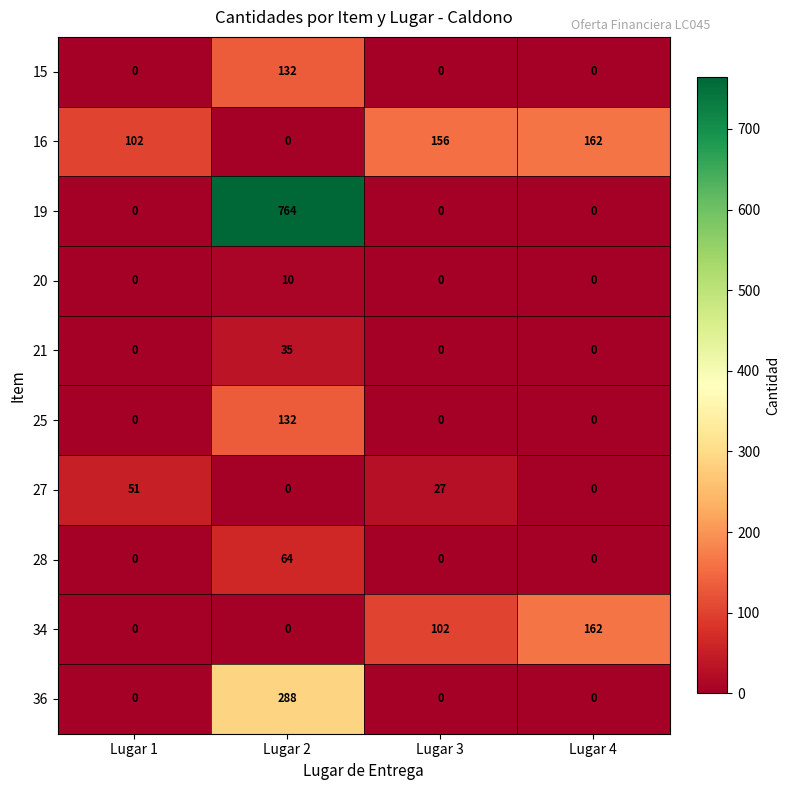

True or false: 27 has a value of -23 at Lugar 2.

False